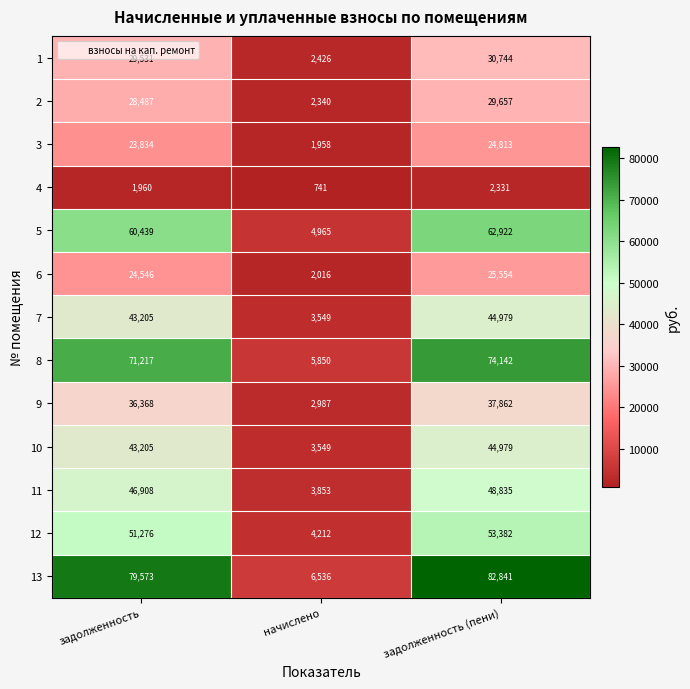

At which label is 7 closest to 24264?

задолженность